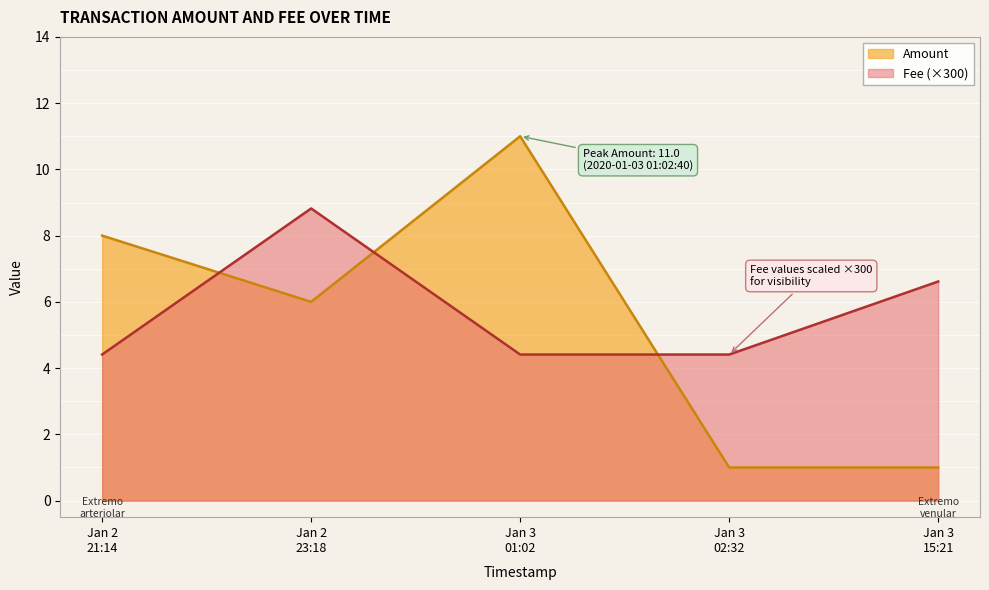

How many interior local valleys does the Amount series have?

1